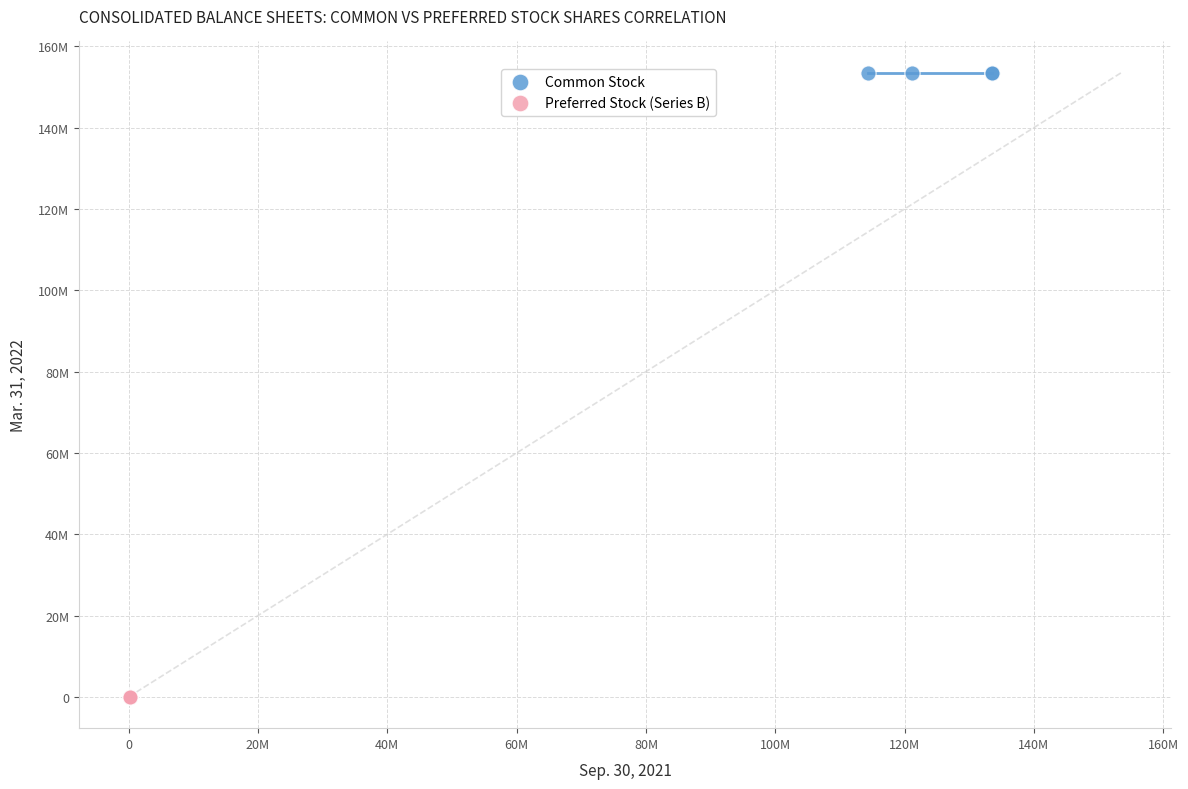

What are all the series names shown in the legend?

Common Stock, Preferred Stock (Series B)